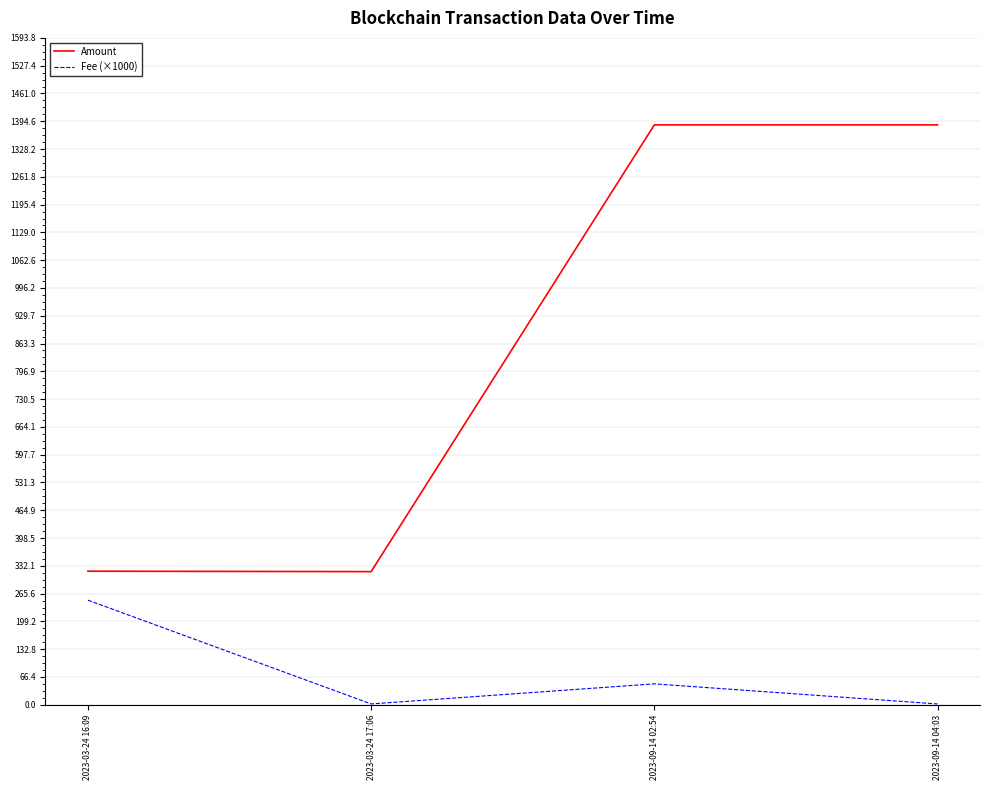

Count the number of data series in this chart.

2